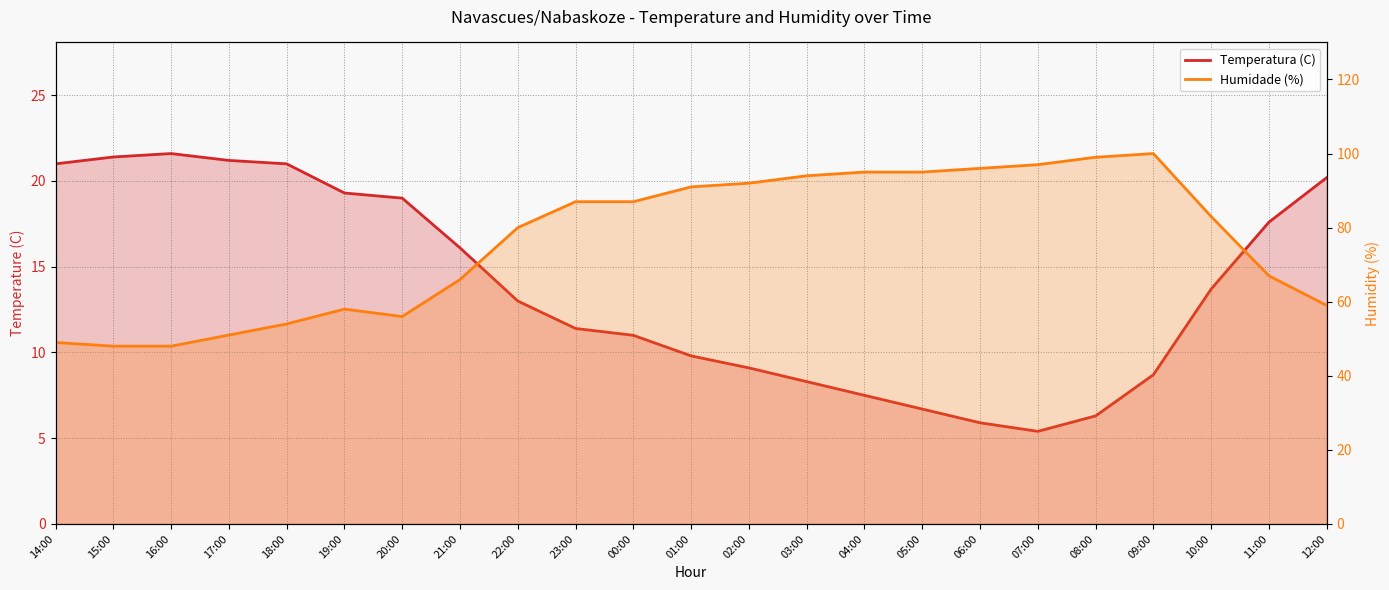

What is the value of the Temperatura (C) point at the 10th from the left?

11.4